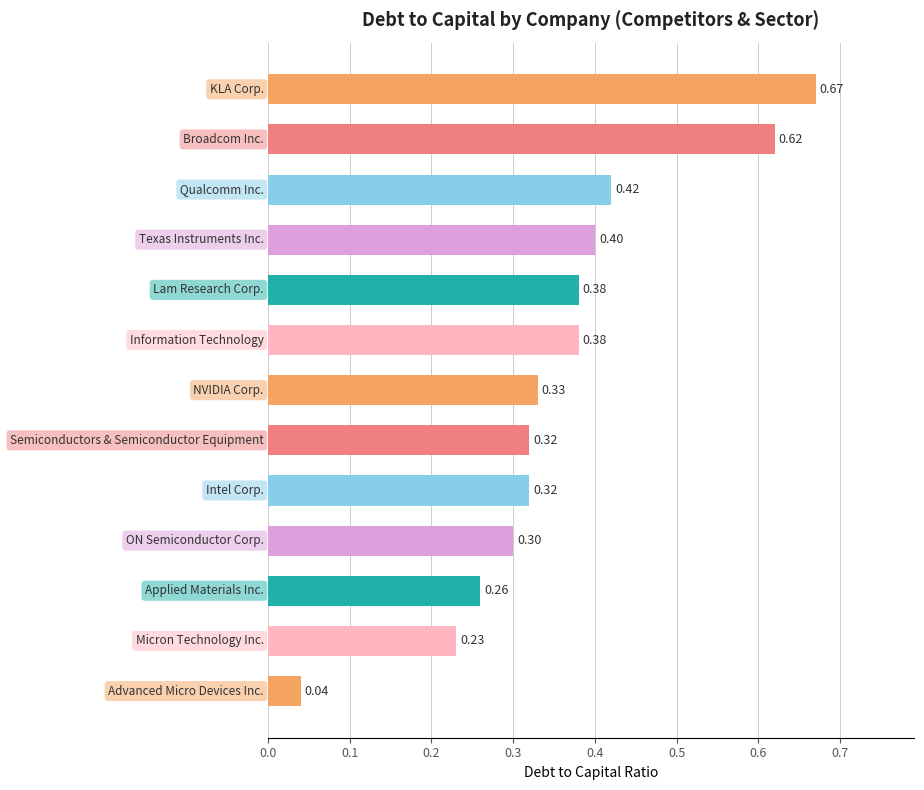

What is the sum of all values?

4.7